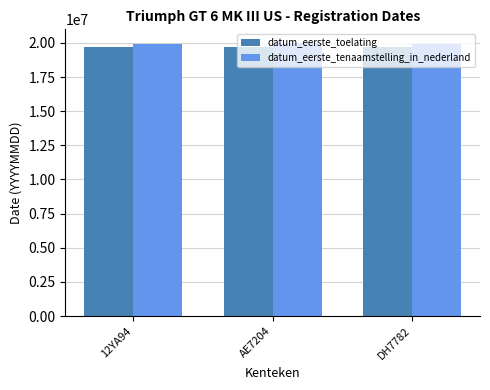

The value of datum_eerste_tenaamstelling_in_nederland at DH7782 is 9885649. True or false?

False